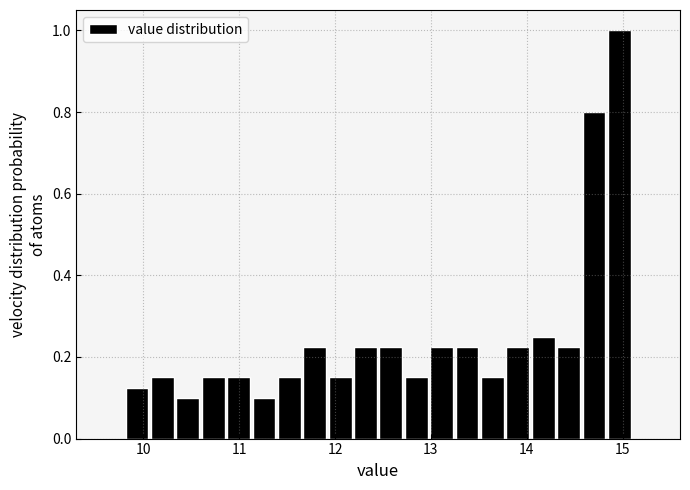

Read against the x-axis, roughly where is the centre of the tallest bar?

15.0